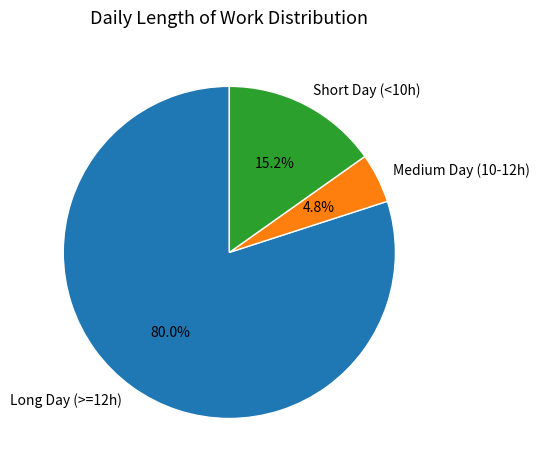

What percentage is NOT represented by Medium Day (10-12h)?

95.2%